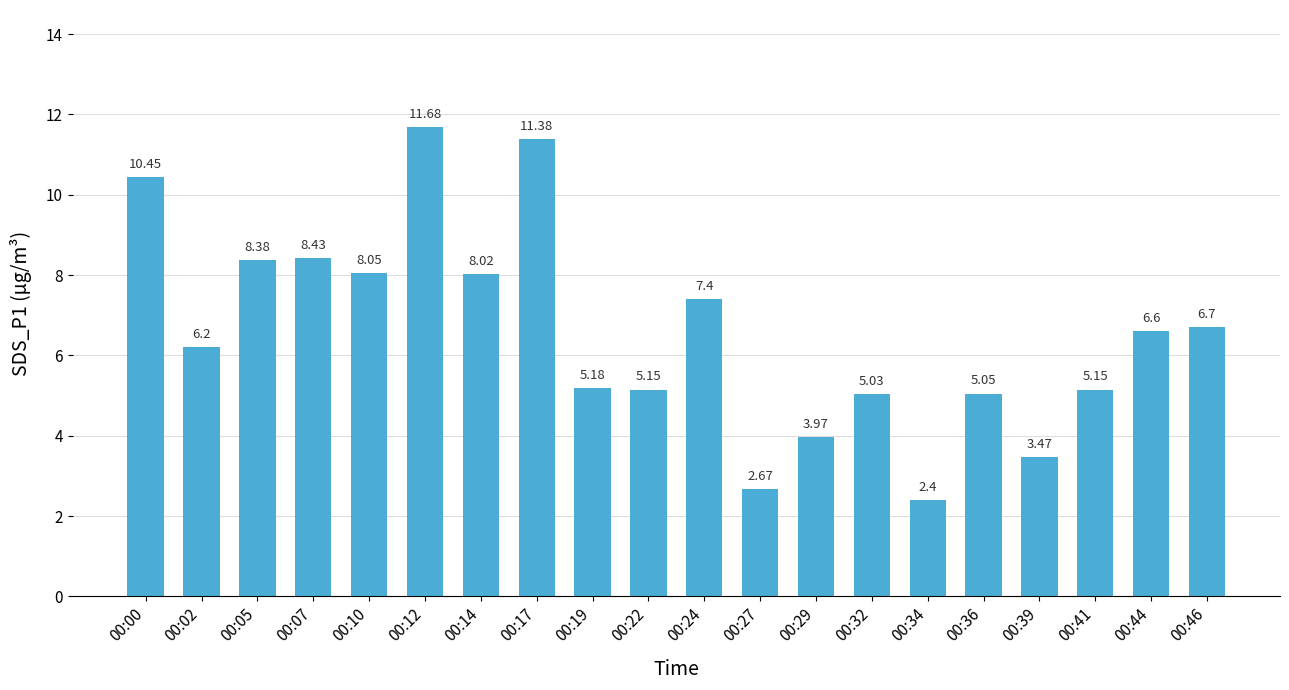

How many data points does each series have?

20